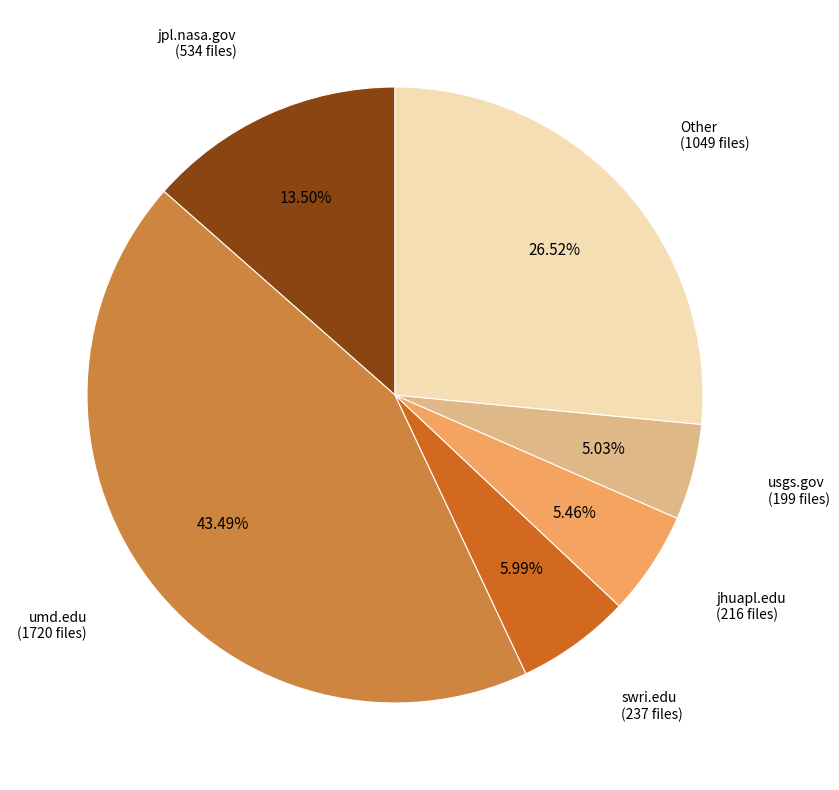

Does any single category account for the majority?

No